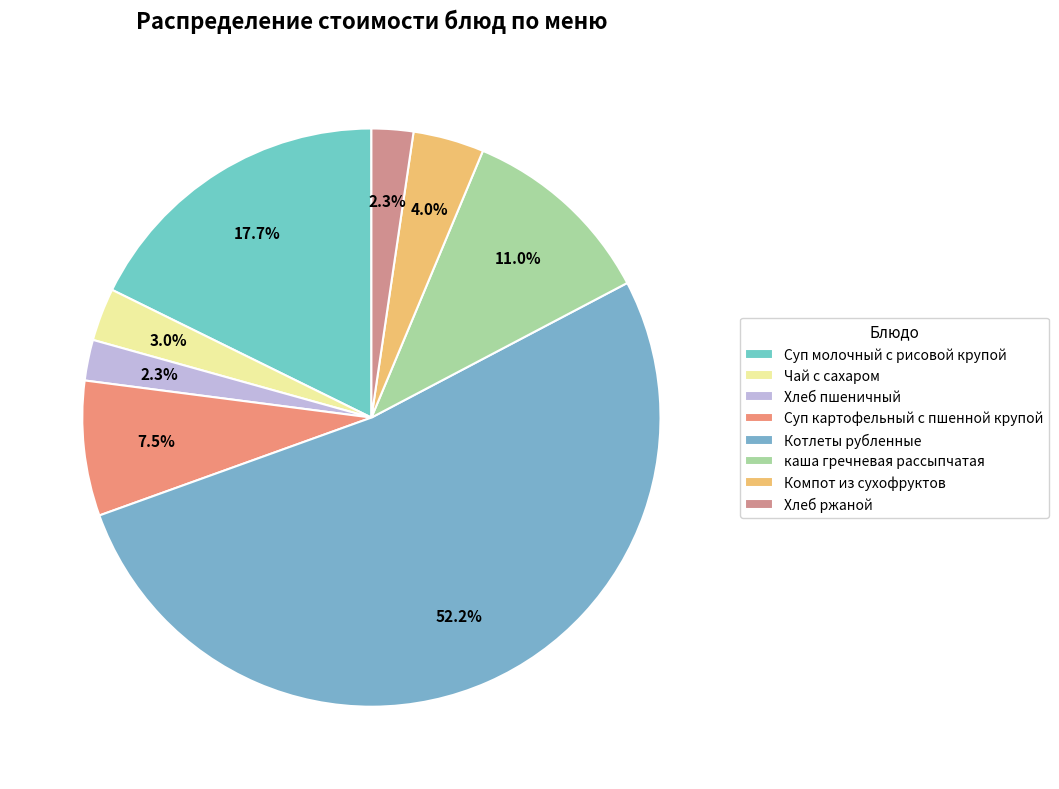

How many slices are in this pie chart?

8